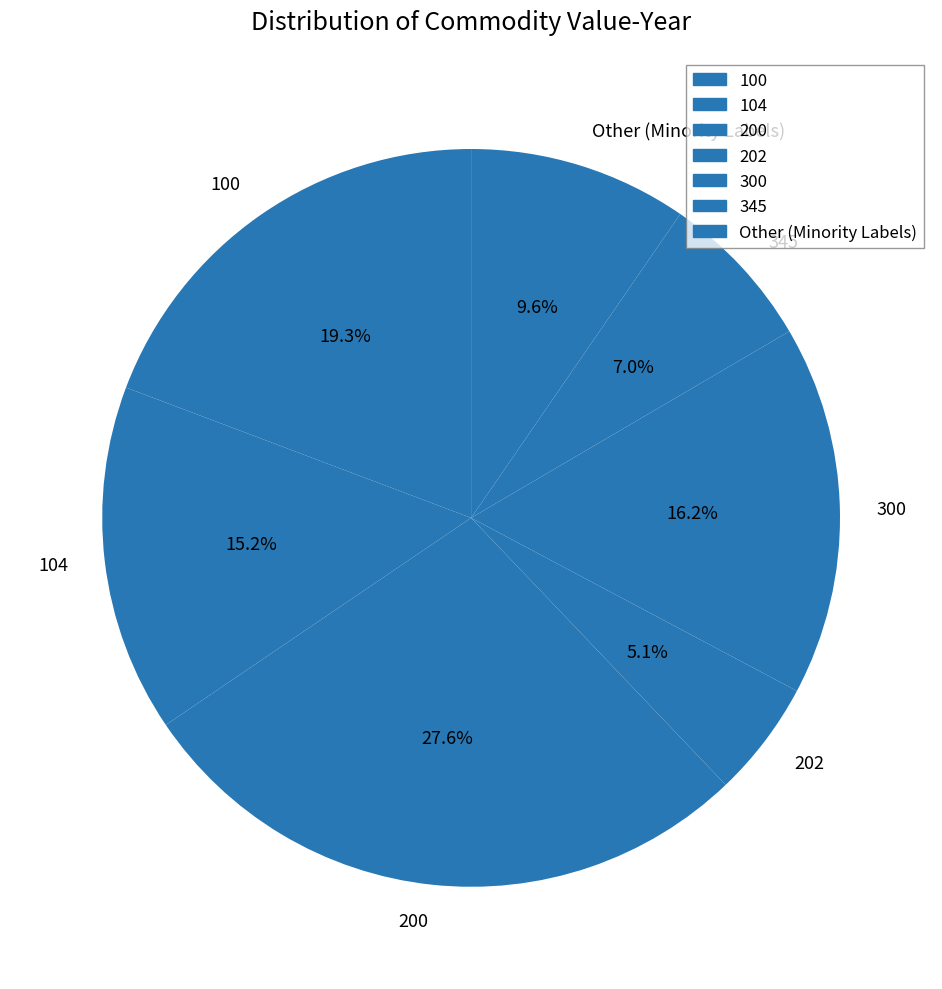

Is there a majority slice in this chart?

No